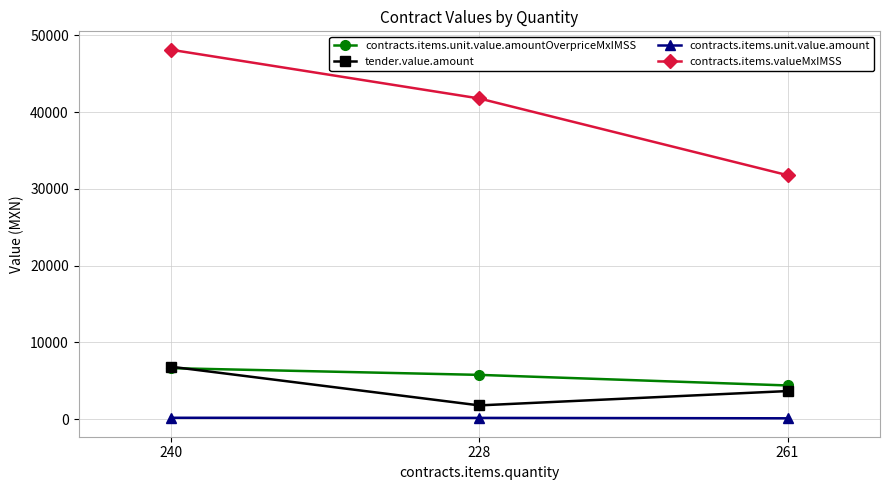

What is the total value across all series at 228?

49496.1